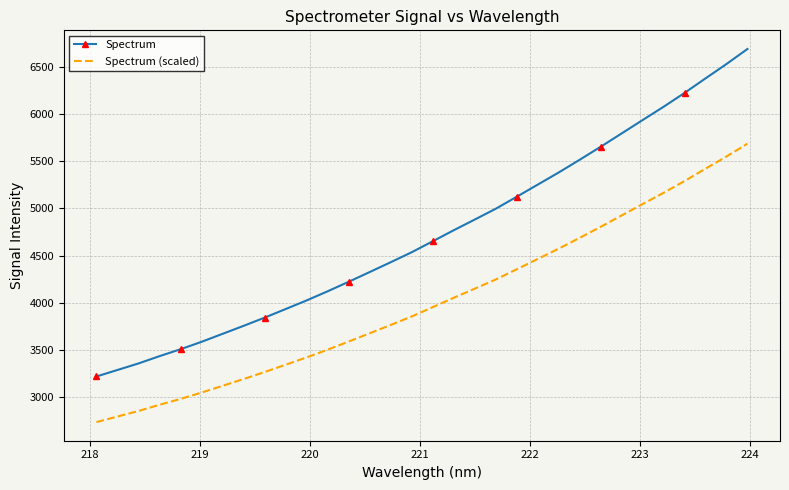

What is the minimum value for Spectrum (scaled)?

2736.9